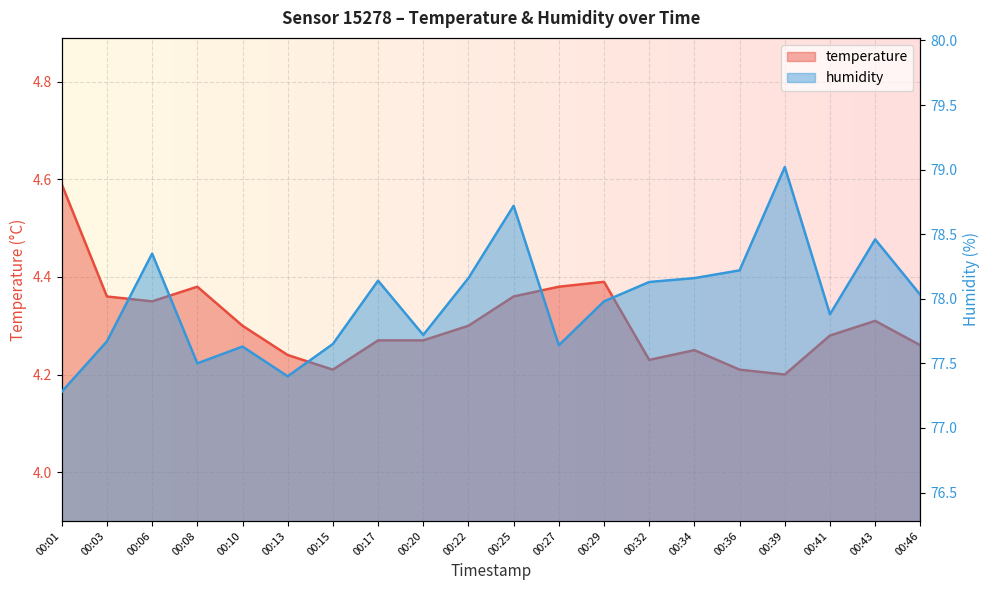

Does the chart display data point markers on the line(s)?

No